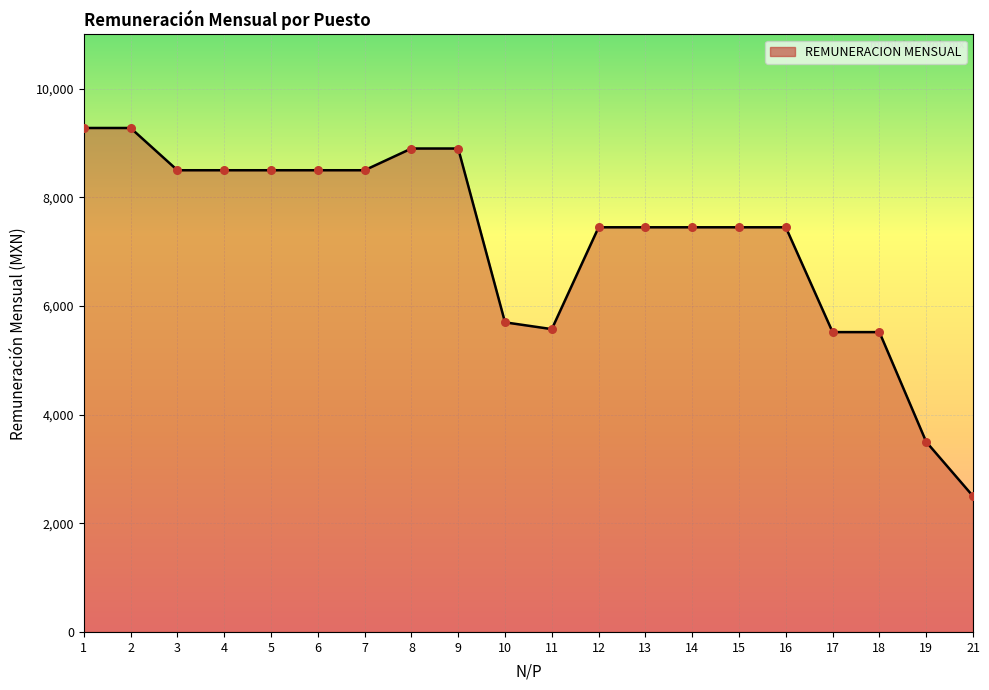

Approximately how many times larger is the value at 6 compared to 3?

1.0